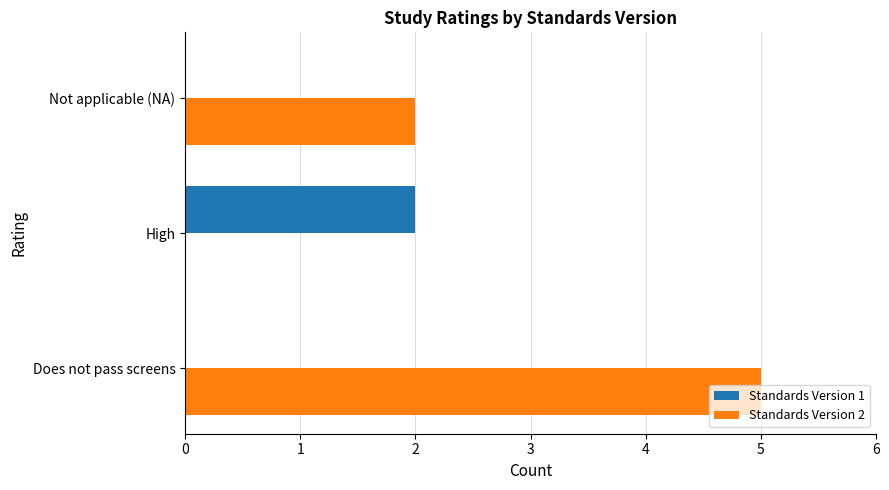

What is the greatest value displayed?

5